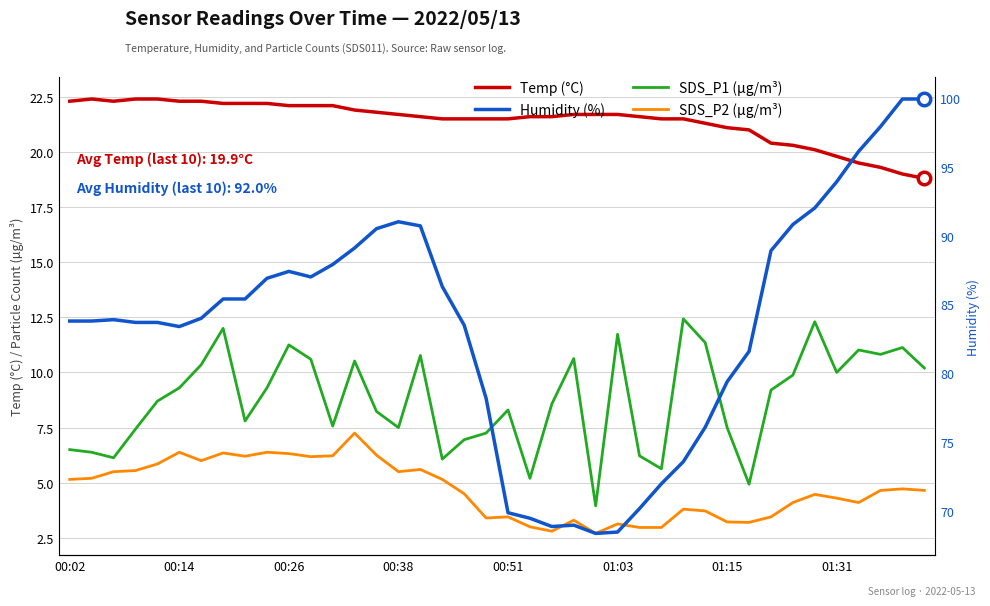

True or false: SDS_P2 (µg/m³) and Temp (°C) intersect in this chart.

False